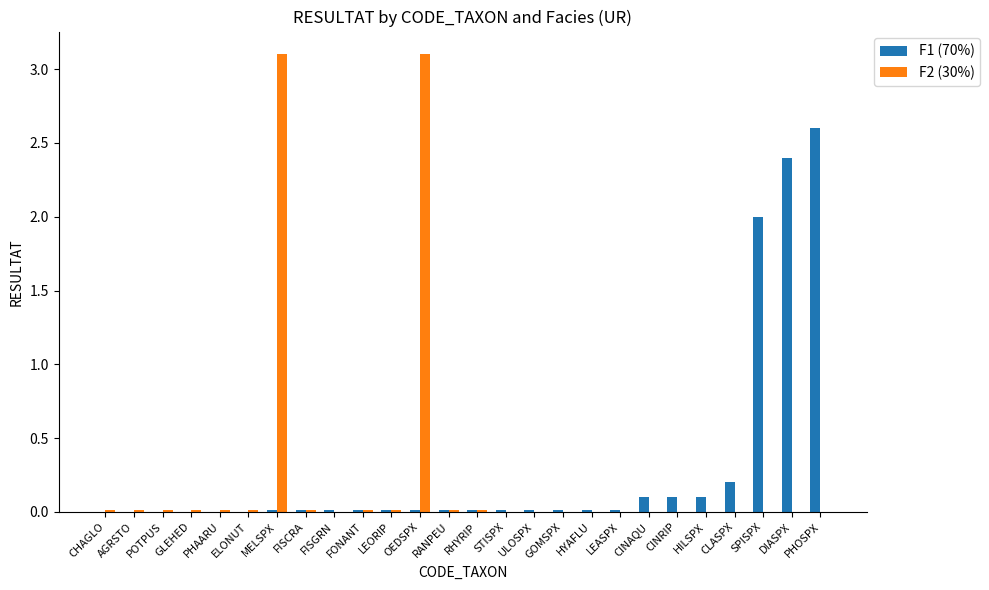

The F1 (70%) series shows 0.0 at STISPX. True or false?

True